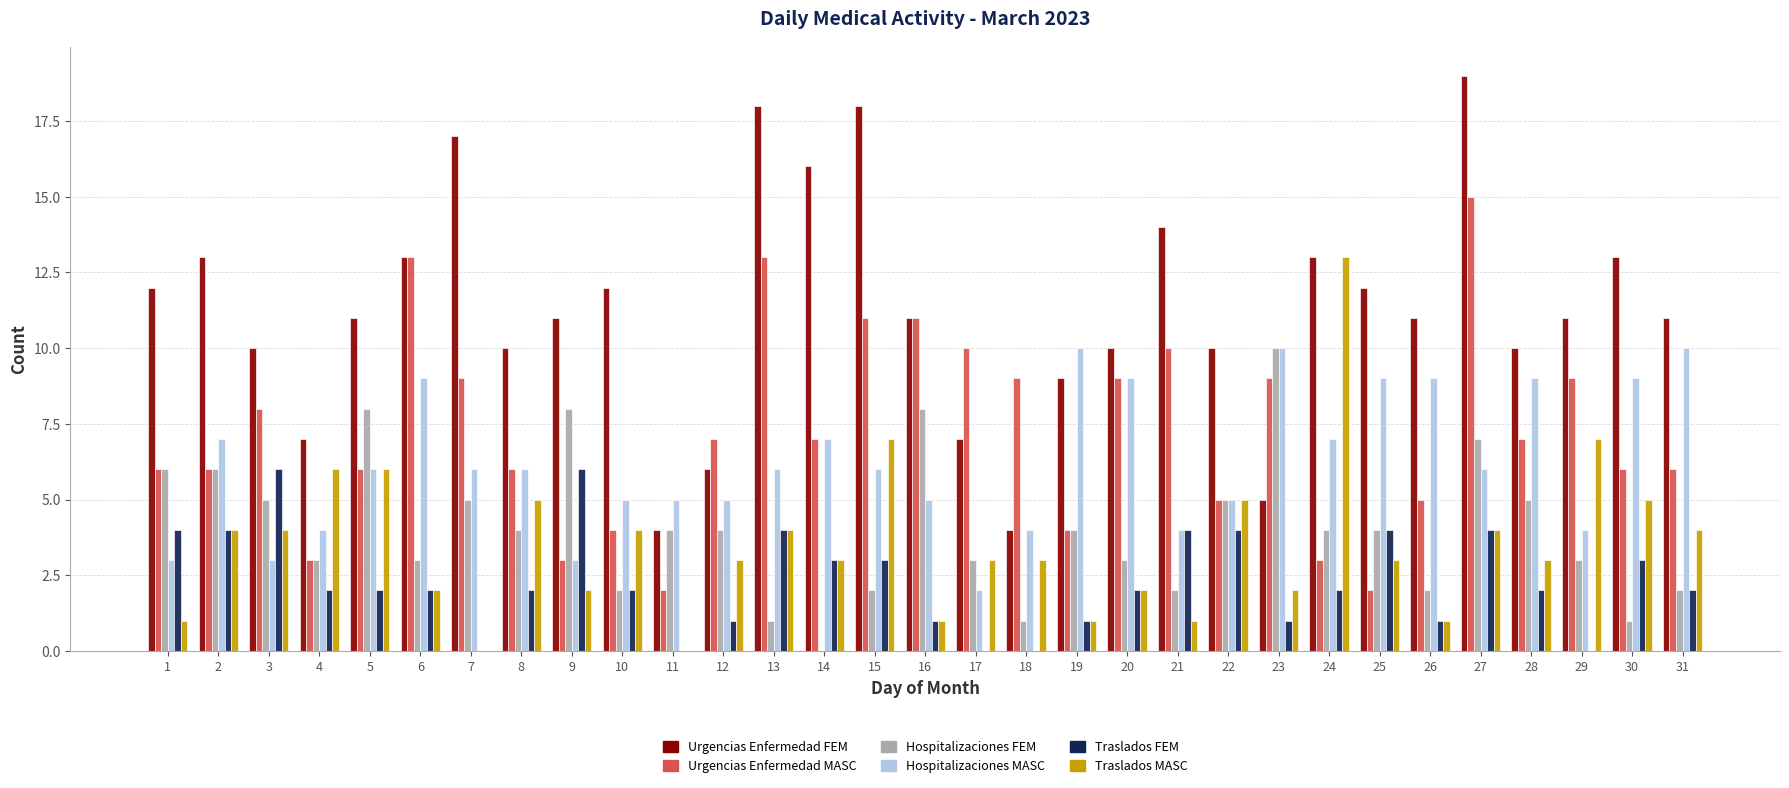

What is the greatest value displayed?

19